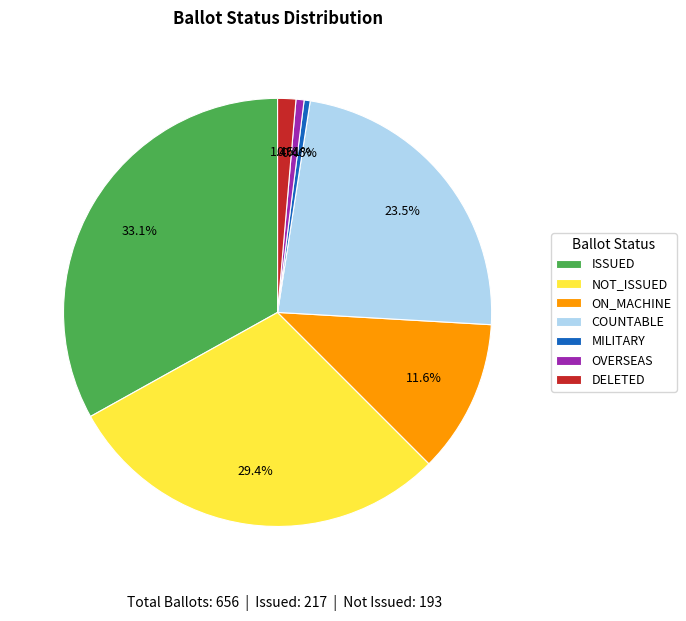

Count the number of slices in the pie.

7